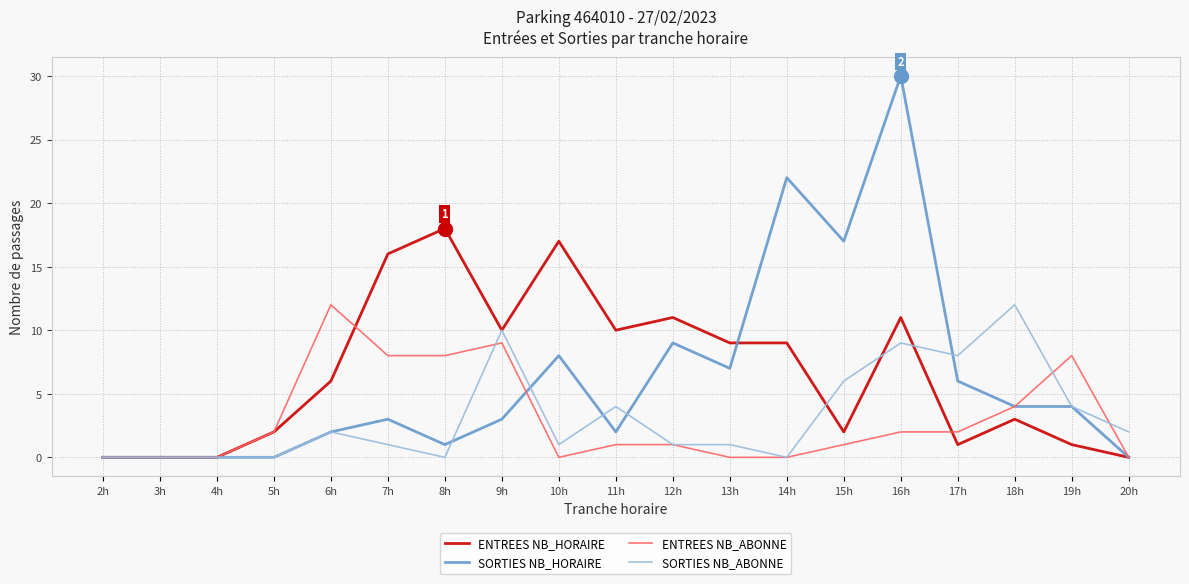

What is the difference between the SORTIES NB_HORAIRE values at 15h and 14h?

5